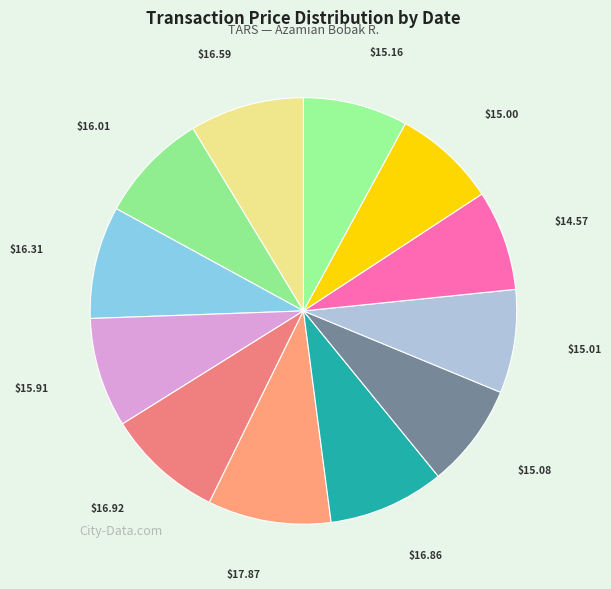

Count the number of slices in the pie.

12